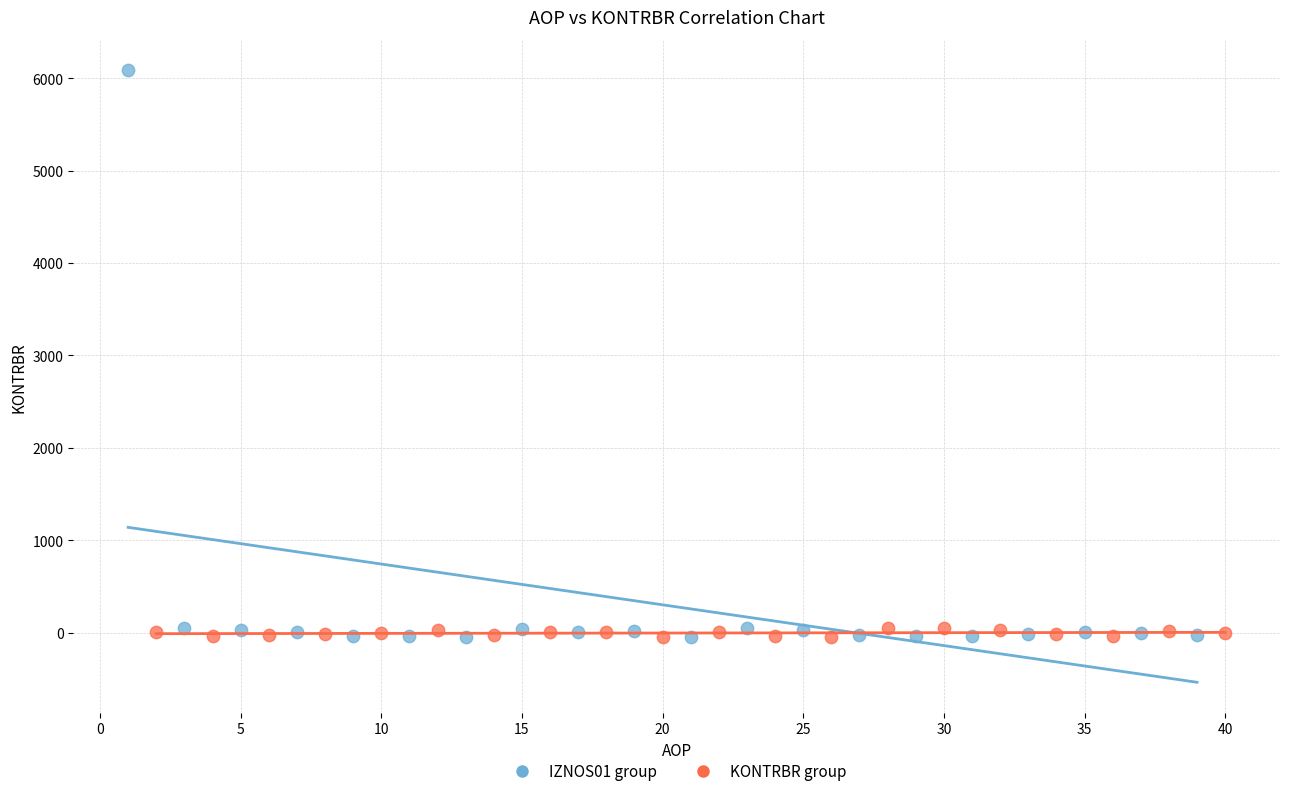

Which series has the widest spread of Y values?

IZNOS01 group